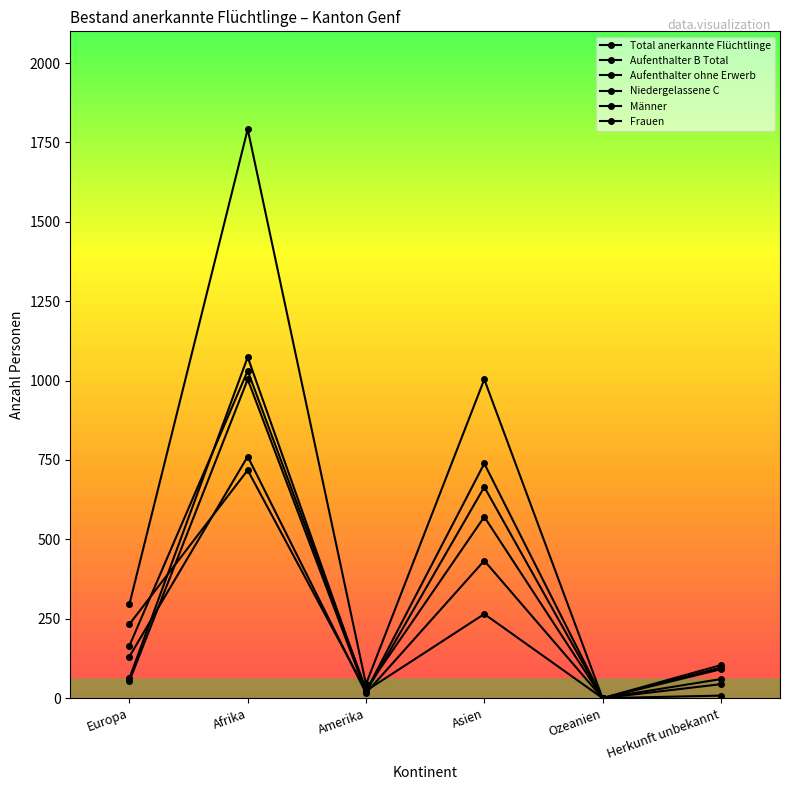

How many interior local valleys does the Total anerkannte Flüchtlinge series have?

2